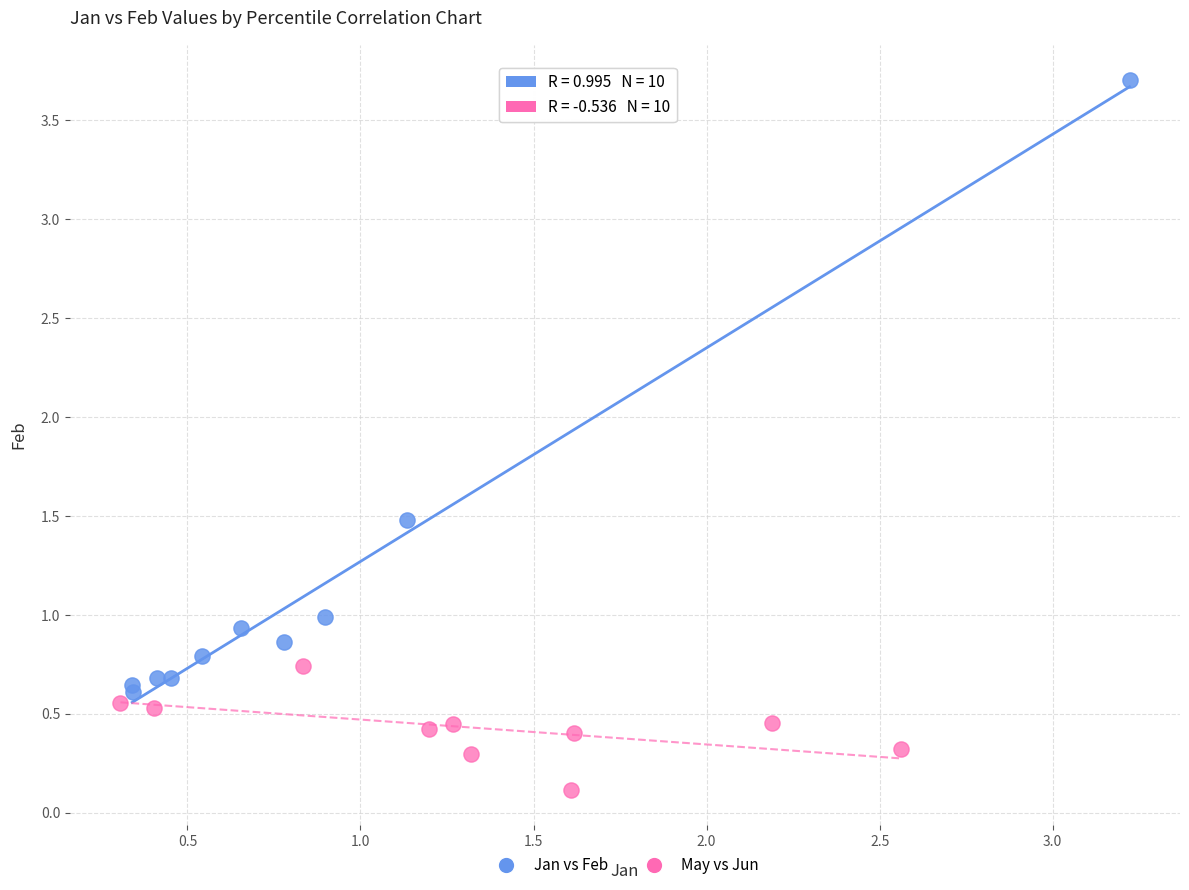

Which series reaches the maximum Y coordinate?

Jan vs Feb